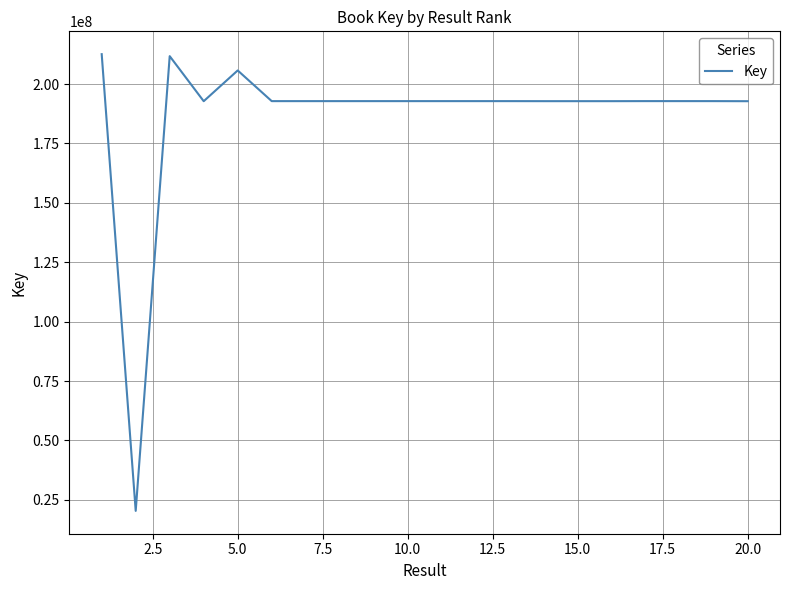

What is the smallest value displayed?

20379506